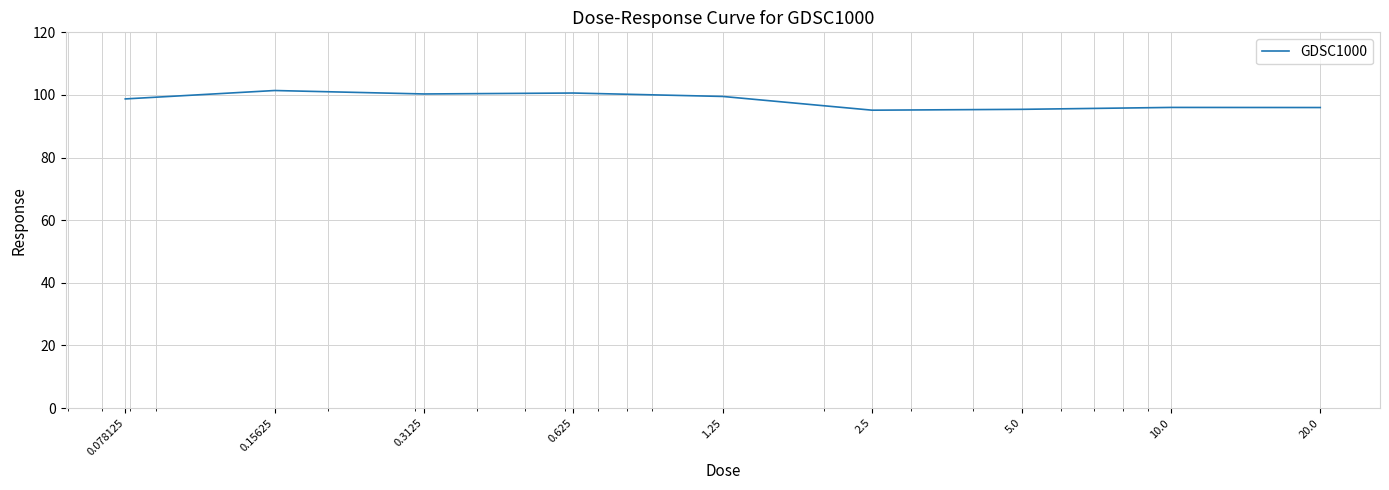

What is the minimum value shown in the chart?

95.1